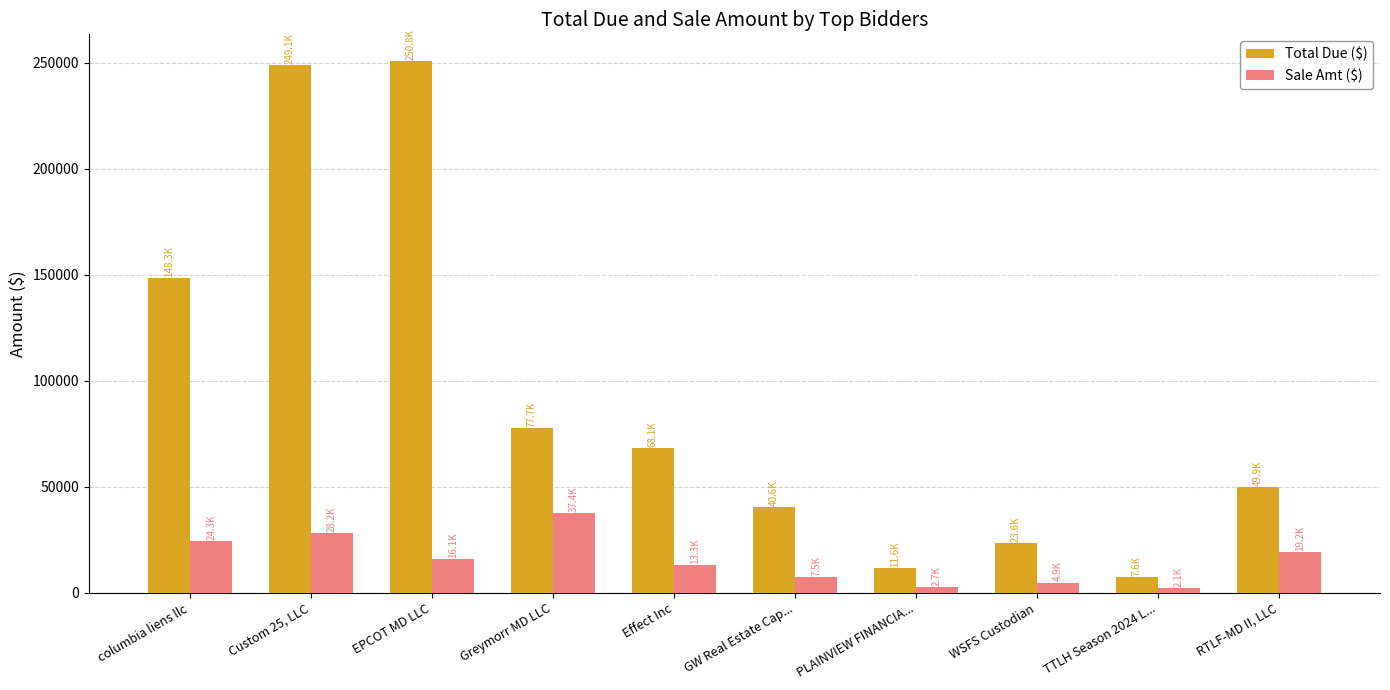

What is the label of the 6th bar from the left?

GW Real Estate Cap...